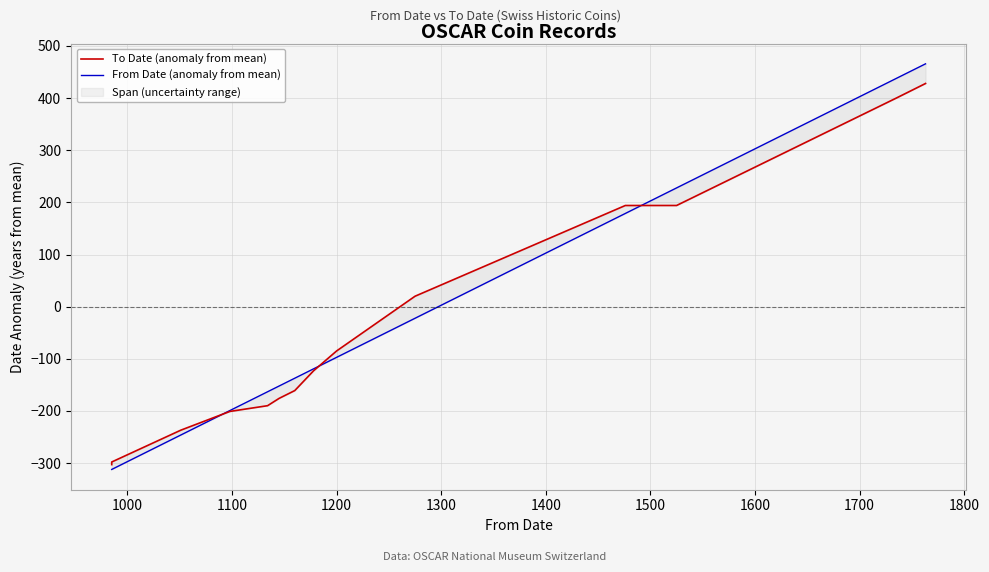

True or false: To Date (anomaly from mean) and From Date (anomaly from mean) intersect in this chart.

True